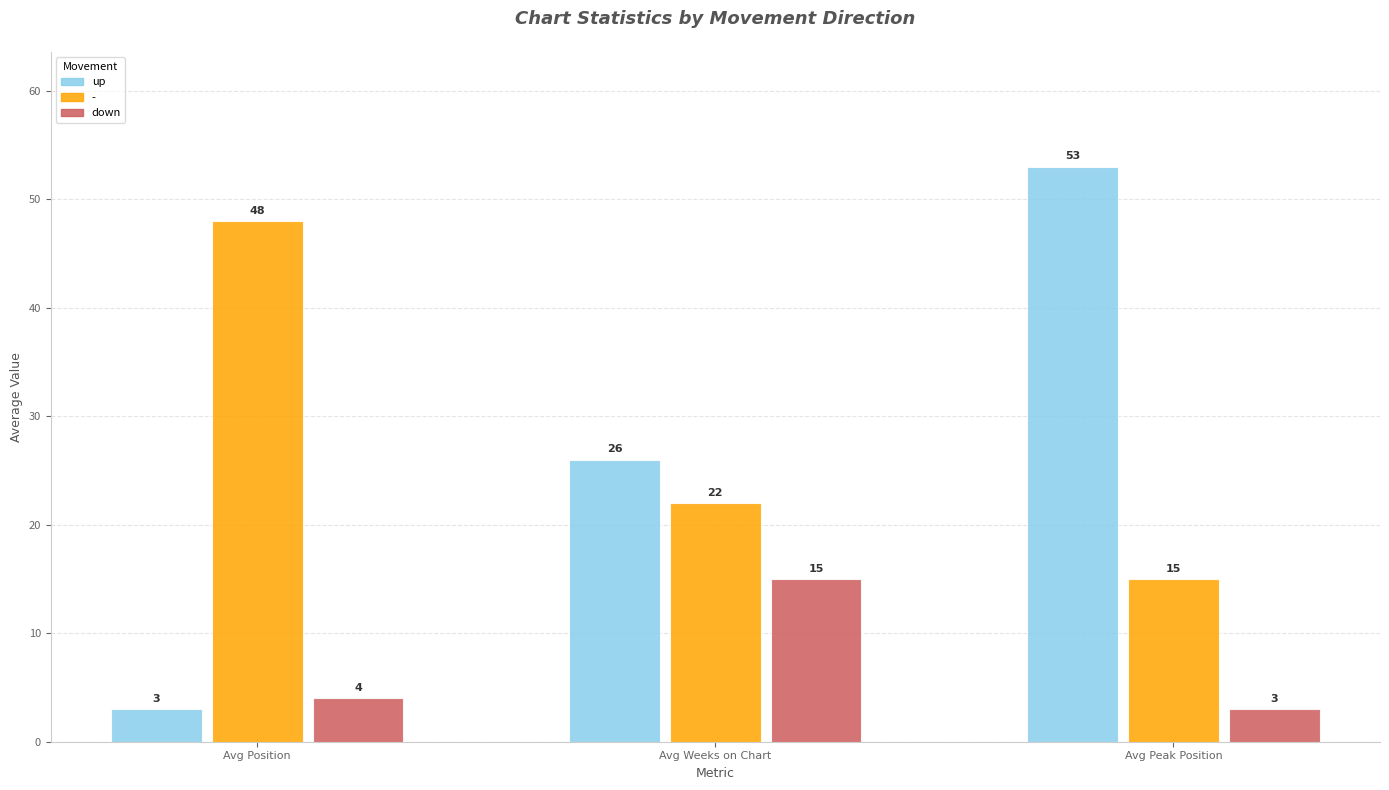

Reading left to right, list all the values displayed in this chart.

up: 3	26	53
-: 48	22	15
down: 4	15	3